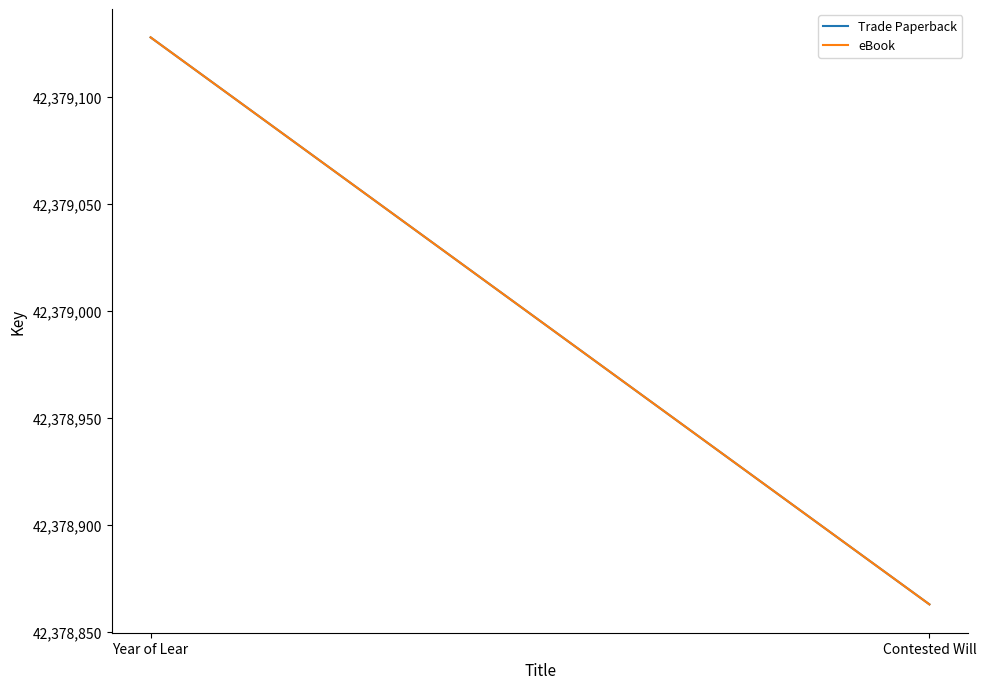

Which label corresponds to the largest value in the chart?

Year of Lear